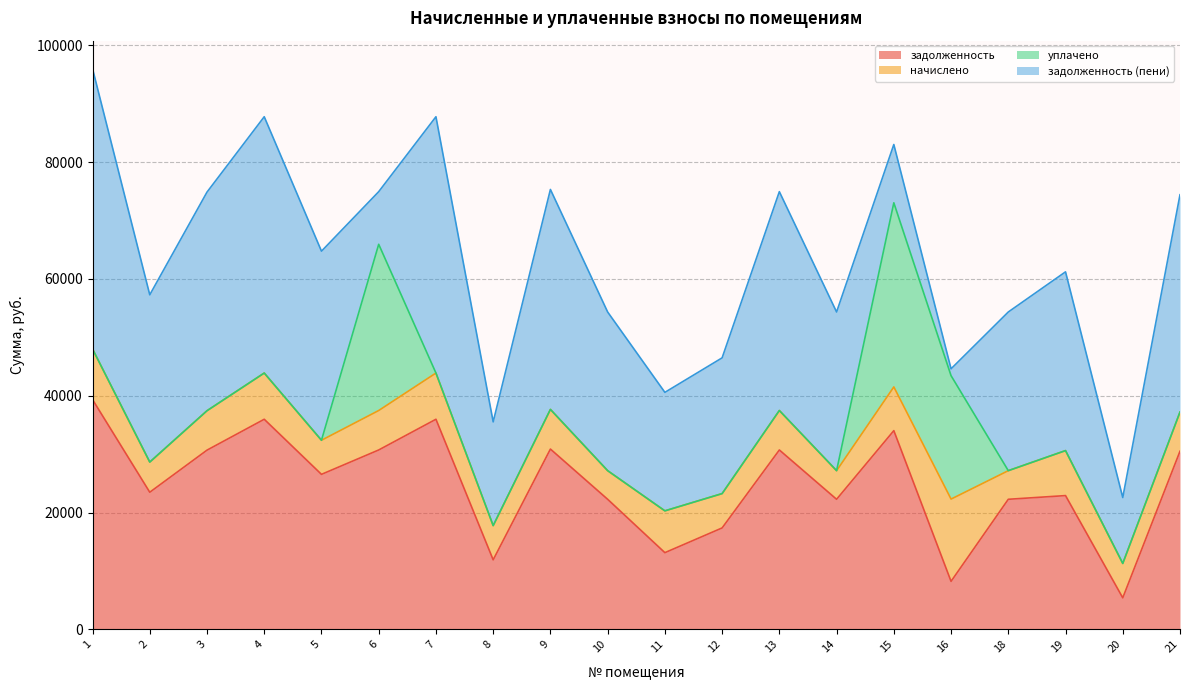

Reading right to left, what are all the values shown in this chart?

задолженность: 30491.0	5395.1	22898.4	22265.3	8215.8	34016.4	22265.3	30707.5	17360.4	13127.1	22265.3	30862.2	11900.0	35964.6	30707.5	26532.8	35964.6	30676.6	23471.3	39335.3
начислено: 6708.7	5885.5	7702.1	4898.9	14084.3	7484.4	4898.9	6756.4	5878.7	7157.8	4898.9	6790.4	5858.3	7913.0	6756.4	5837.9	7913.0	6749.5	5164.2	8654.6
уплачено: 0.0	0.0	0.0	0.0	21126.4	31521.6	0.0	0.0	0.0	0.0	0.0	0.0	0.0	0.0	28455.4	0.0	0.0	0.0	0.0	0.0
задолженность (пени): 37199.8	11280.6	30600.5	27164.2	1173.7	9979.2	27164.2	37463.9	23239.0	20284.9	27164.2	37652.6	17758.3	43877.6	9008.5	32370.7	43877.6	37426.1	28635.5	47989.9